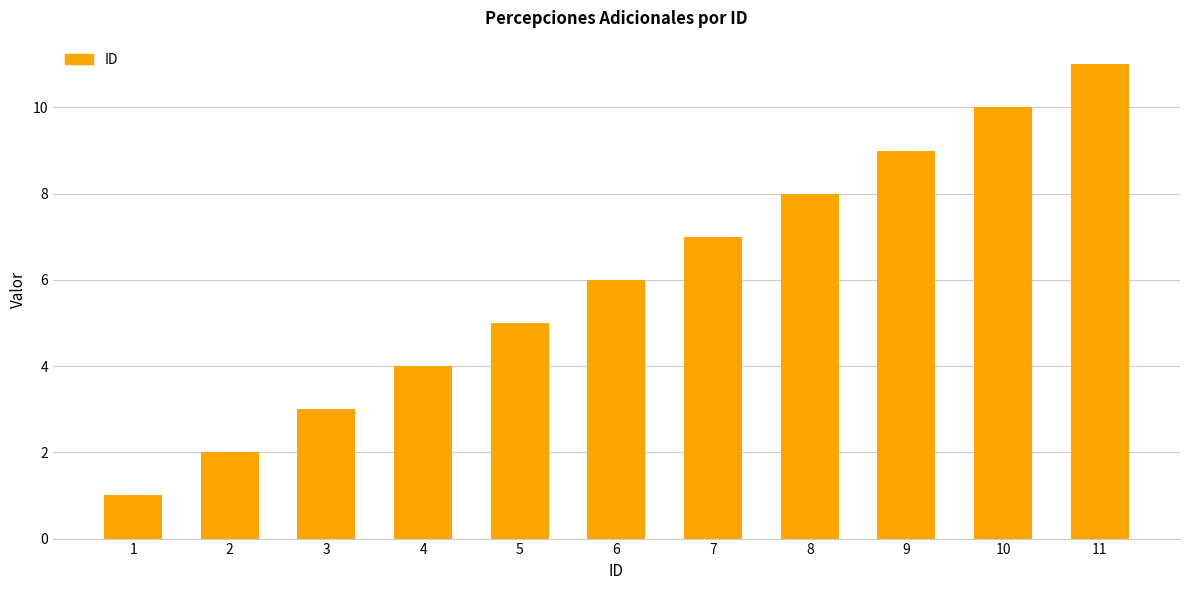

Reading left to right, list all the values displayed in this chart.

1=1	2=2	3=3	4=4	5=5	6=6	7=7	8=8	9=9	10=10	11=11